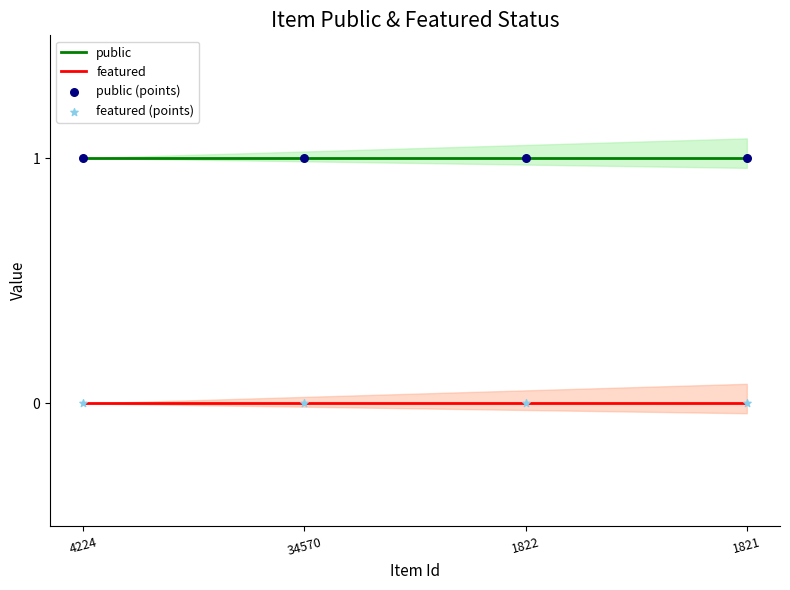

At which category is the sum across all series the highest?

4224